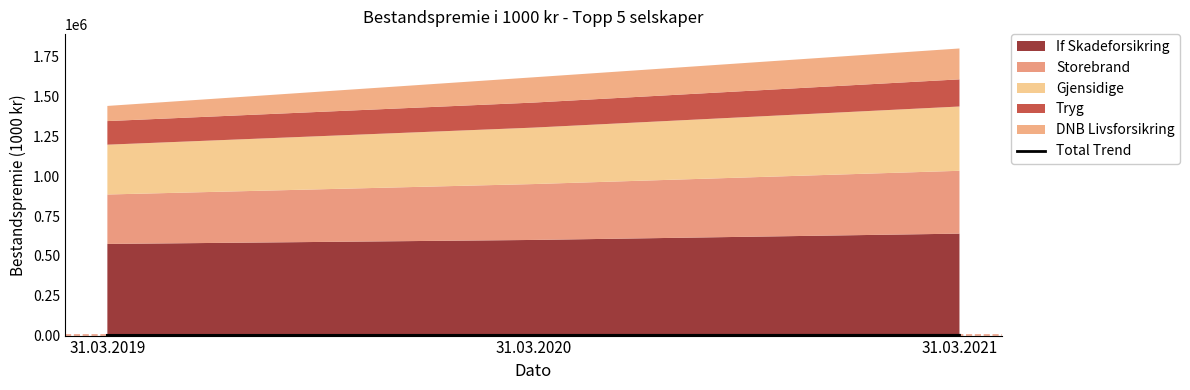

What is the value of the 2nd point from the left?

1619.9